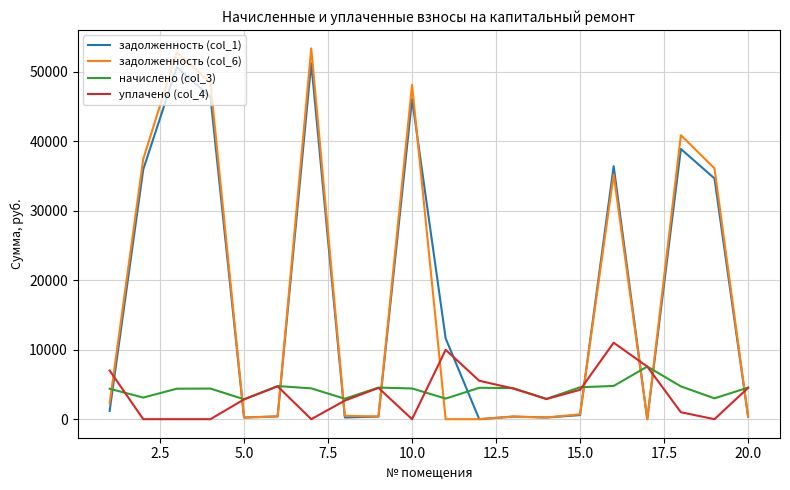

After their last crossing, which series has the higher values: уплачено (col_4) or задолженность (col_6)?

уплачено (col_4)